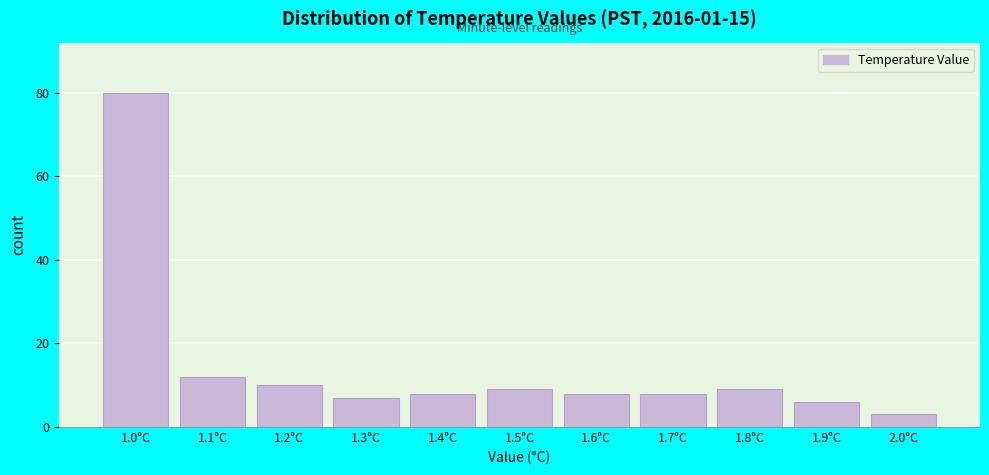

Reading left to right, transcribe this chart: for each bar, give the range it covers on the x-axis and its height. The values are not printed on the chart, so give them approximately, as read against the axis.

0.95 to 1.05: 80
1.05 to 1.15: 12
1.15 to 1.25: 10
1.25 to 1.35: 8
1.35 to 1.45: 8
1.45 to 1.55: 10
1.55 to 1.65: 8
1.65 to 1.75: 8
1.75 to 1.85: 10
1.85 to 1.95: 6
1.95 to 2.05: 4